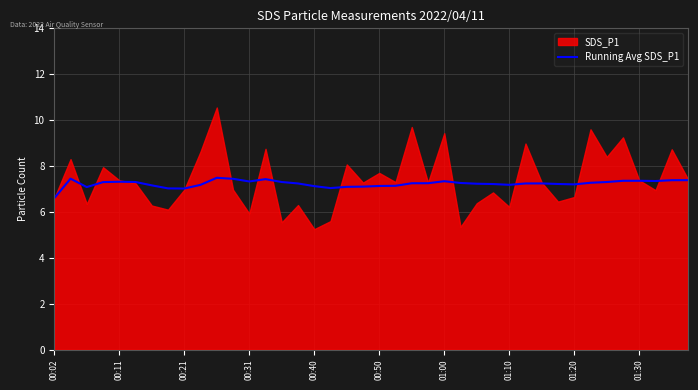

The Running Avg SDS_P1 series shows 2.1 at 01:00. True or false?

False